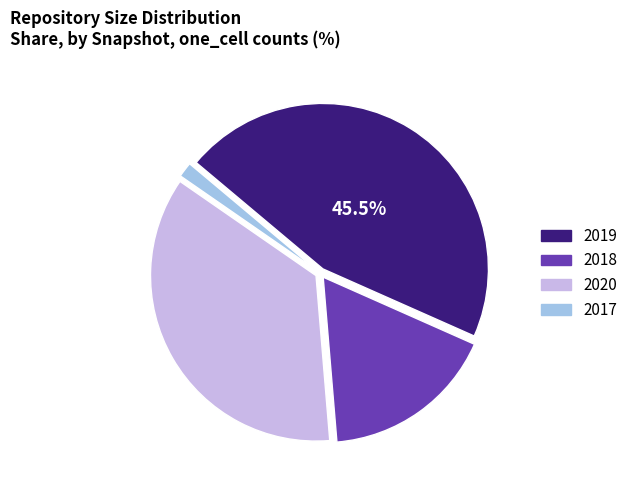

Is there any slice that represents more than half of the pie?

No